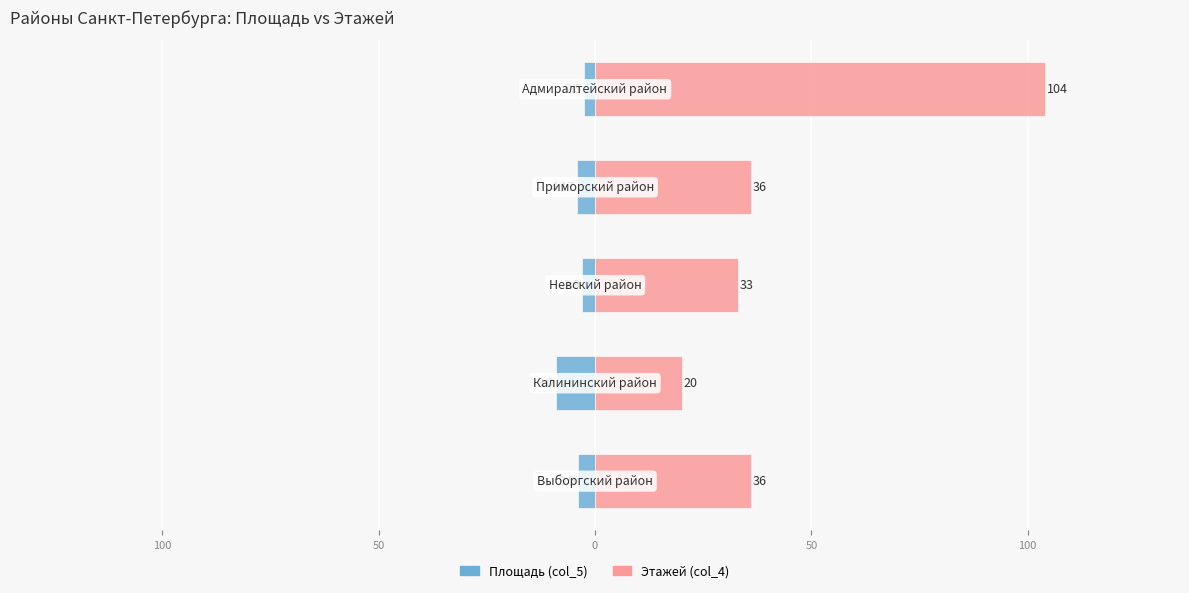

Count the number of categories in the chart.

5